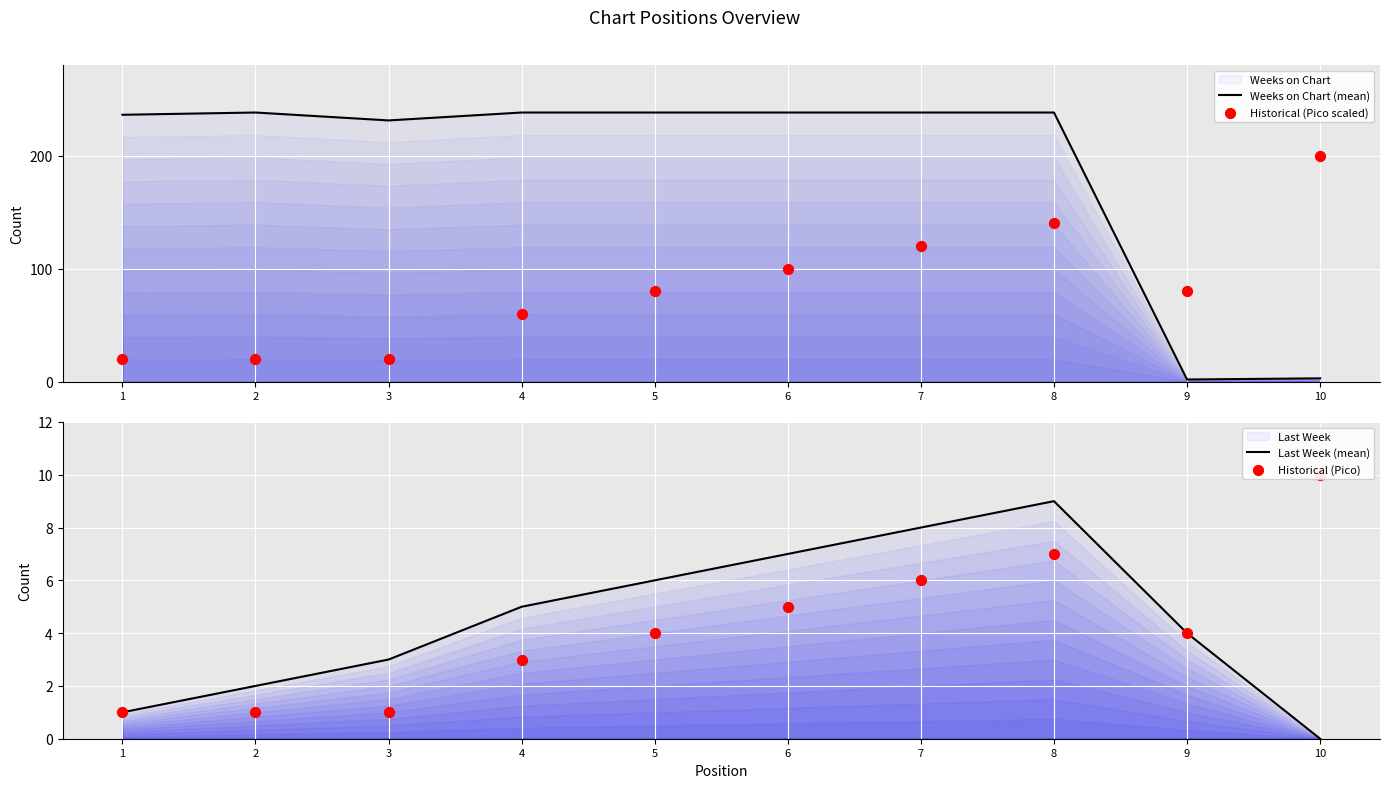

At which category is the sum across all series the highest?

8